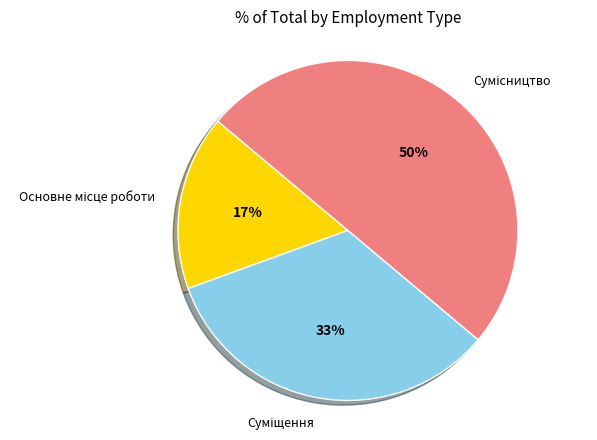

To the nearest percent, what is the difference between the largest and smallest slice percentages?

33%